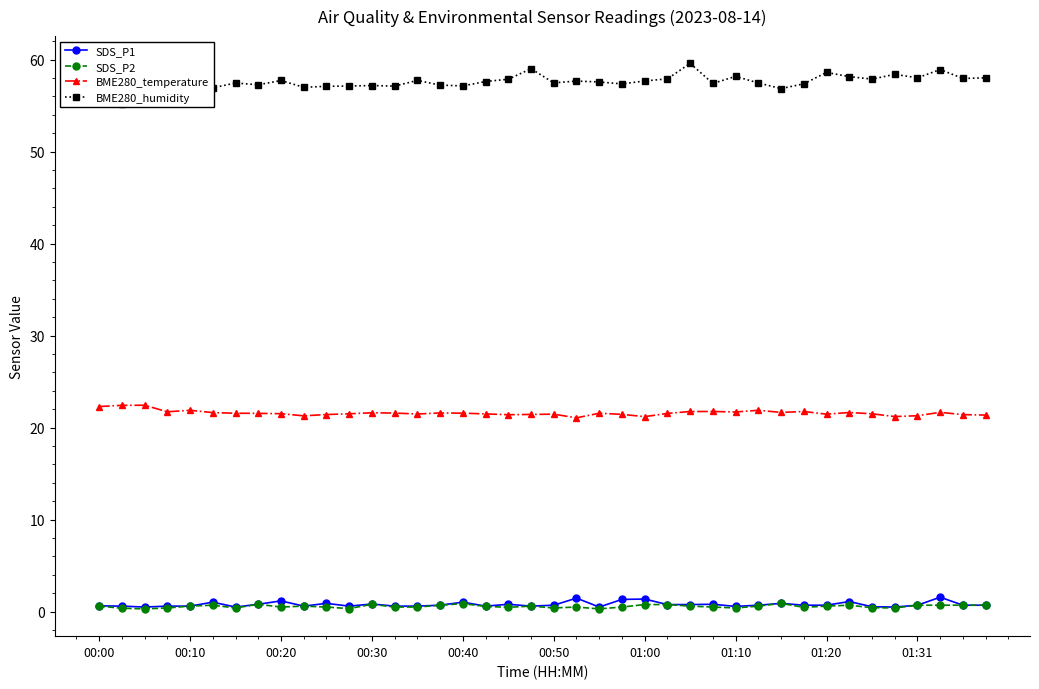

What is the approximate value of SDS_P2 at 01:20?

0.6